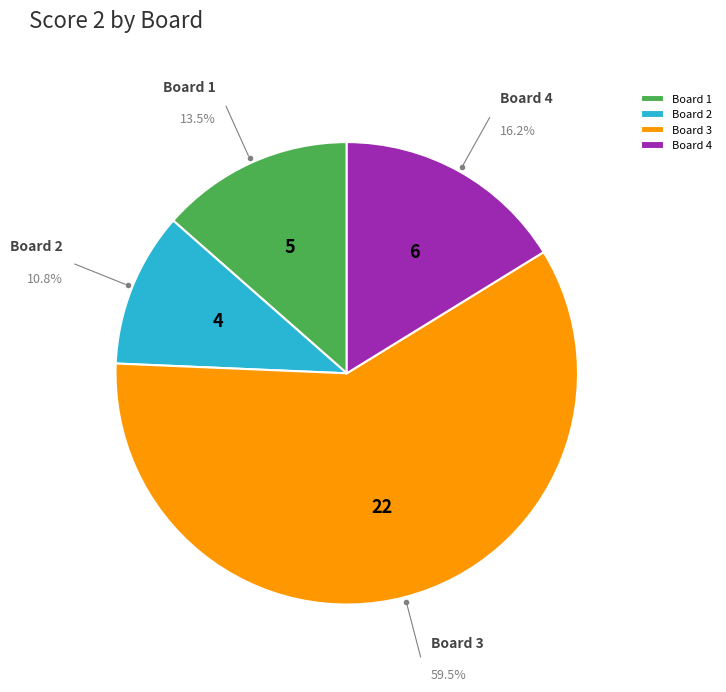

Which category accounts for the majority?

Board 3